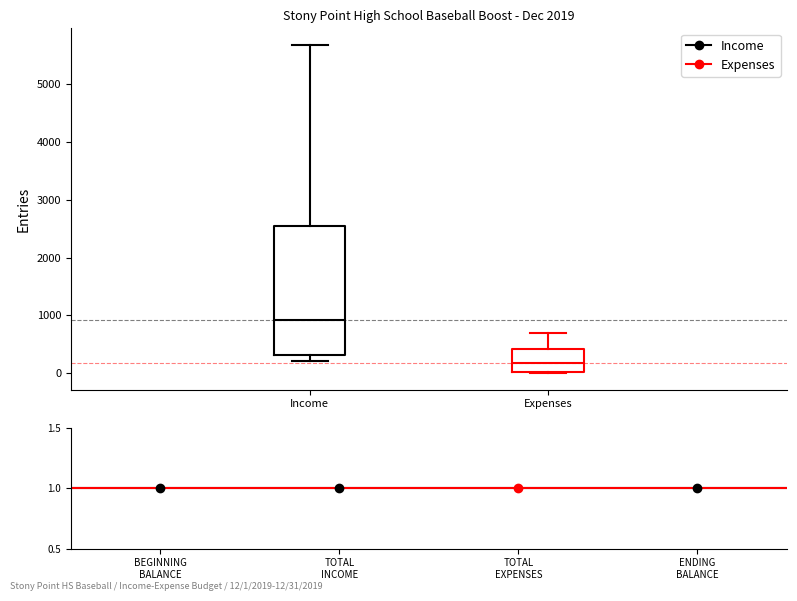

Where is the lower edge of the box for Income on the y-axis? The values are not printed on the chart, so give them approximately, as read against the axis.

300